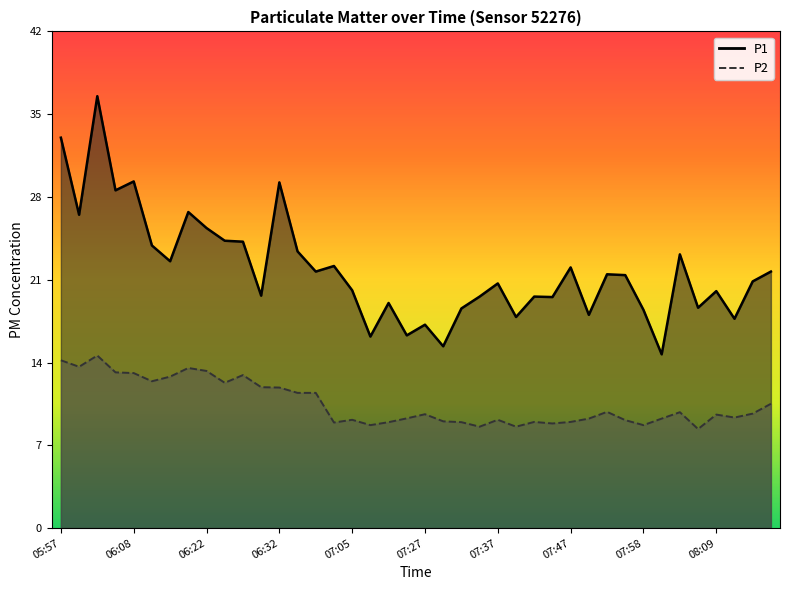

True or false: P1 and P2 intersect in this chart.

False